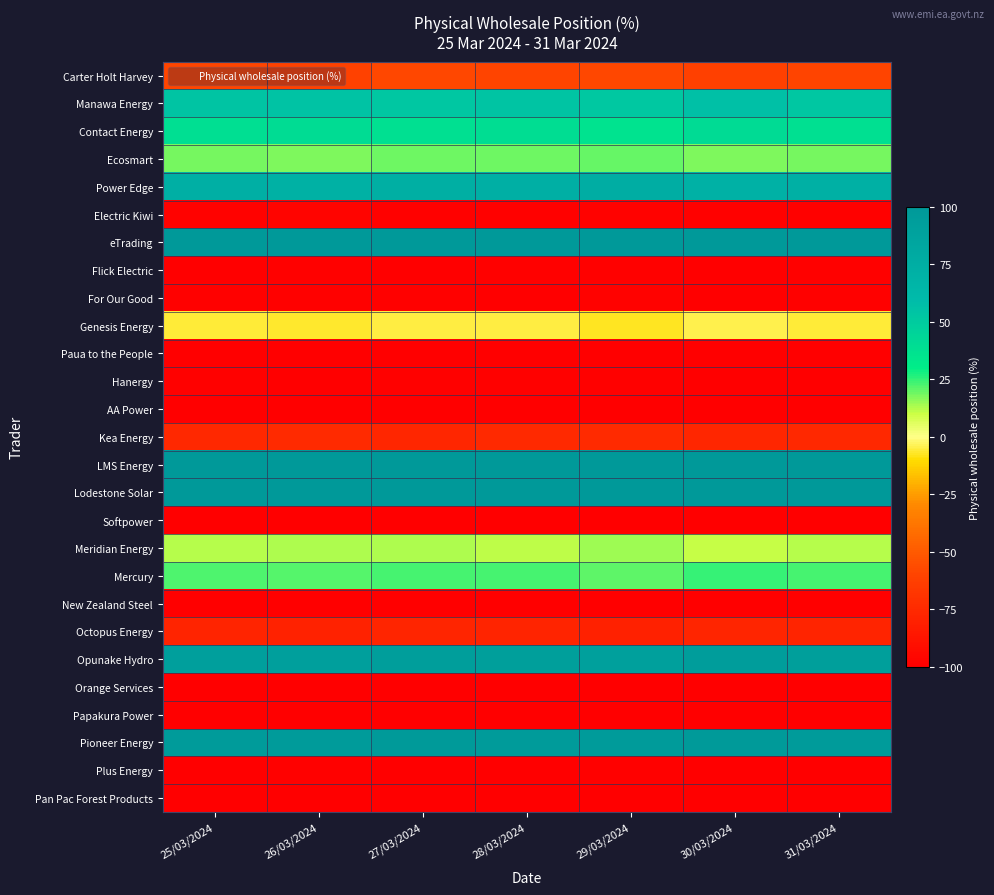

At how many categories does at least one series exceed 17?

7